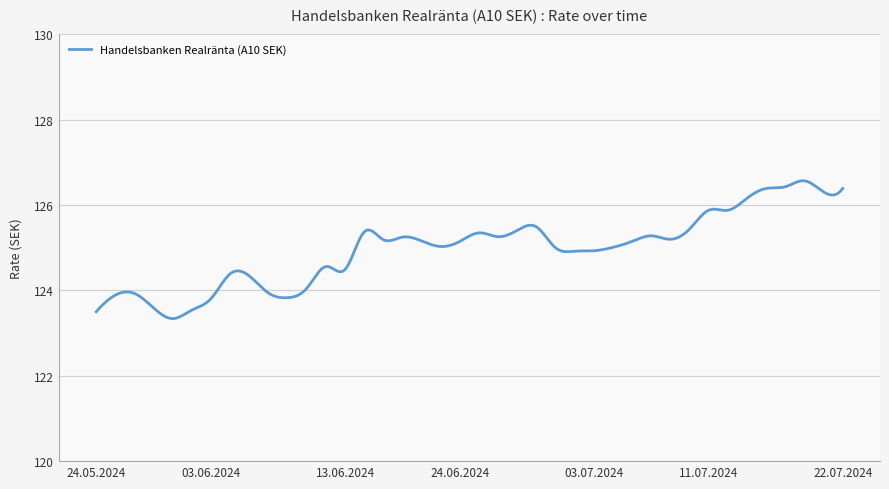

What is the greatest value displayed?

126.6